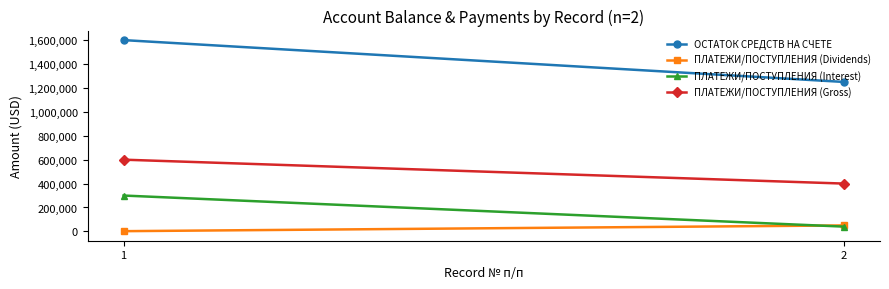

What is the greatest value displayed?

1600000